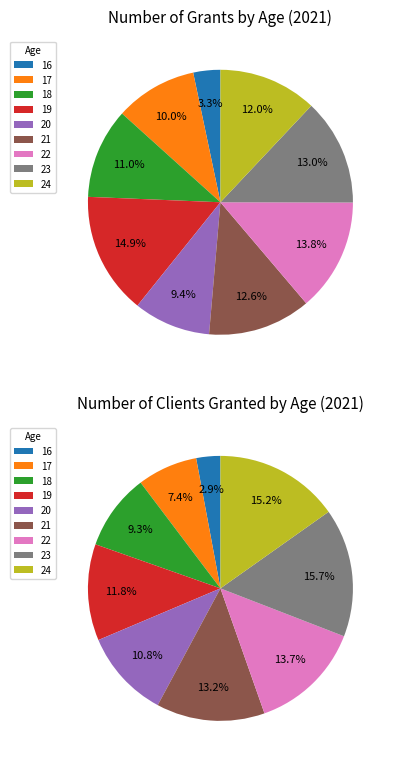

To the nearest percent, what is the average slice percentage?

11%